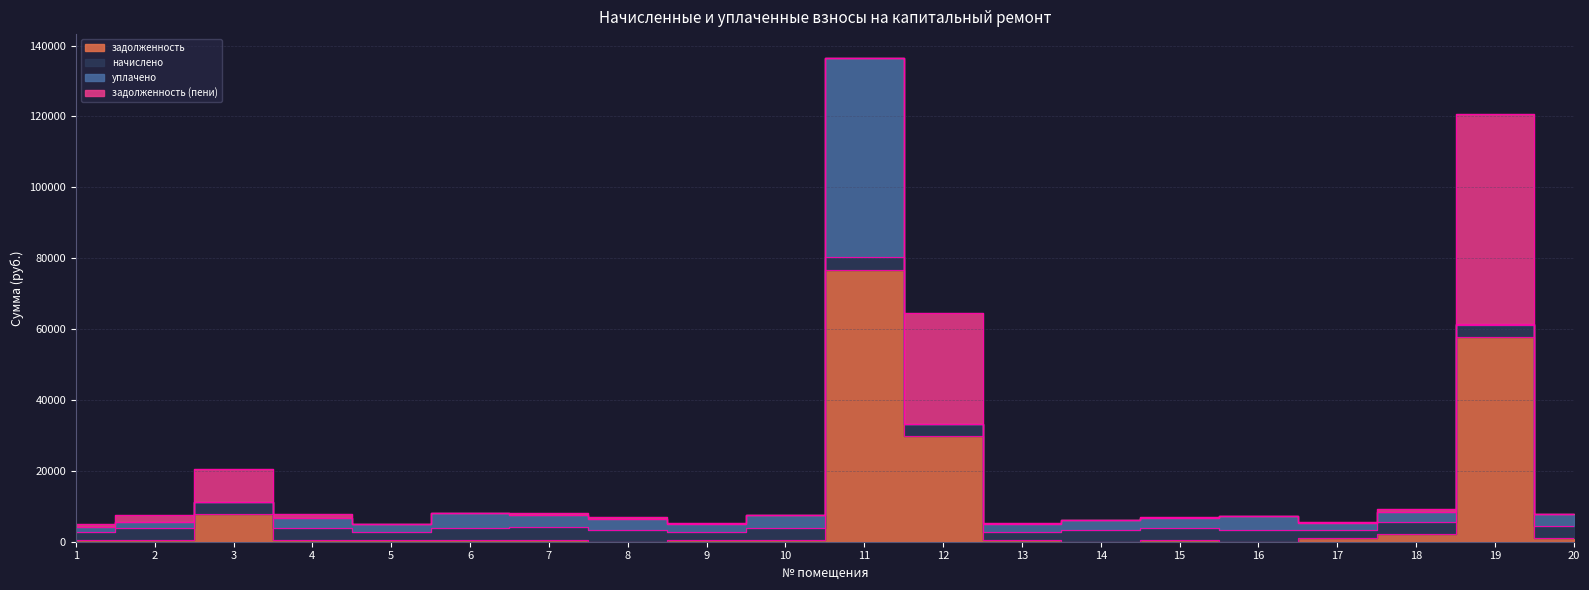

In уплачено, how many points are lower than both neighbors (excluding endpoints)?

7